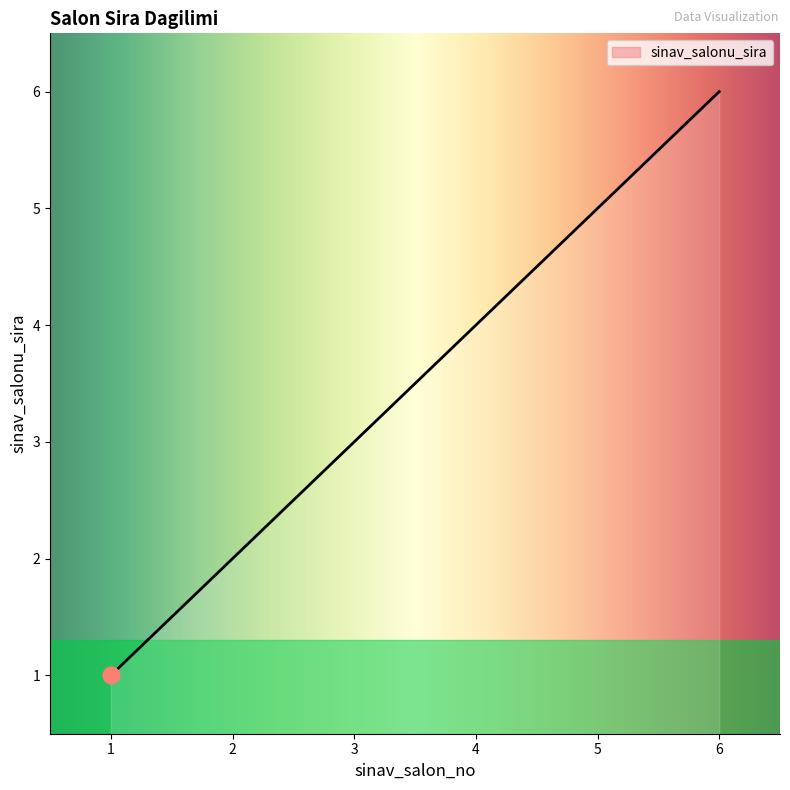

Reading left to right, list all the values displayed in this chart.

1	2	3	4	5	6